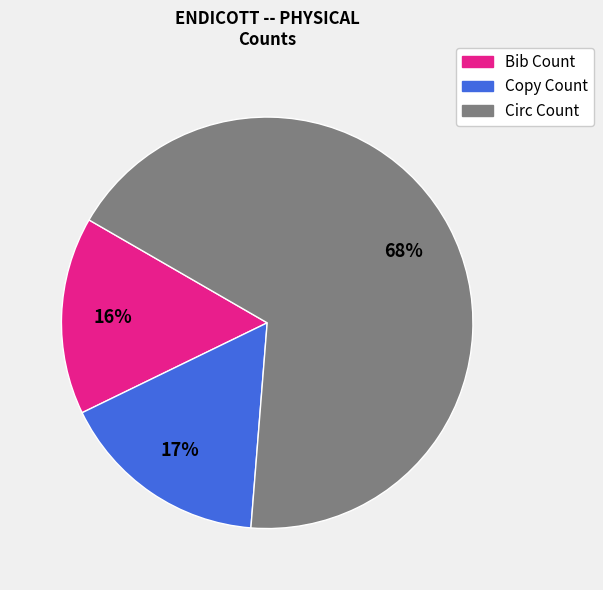

Which slice is the smallest?

Bib Count